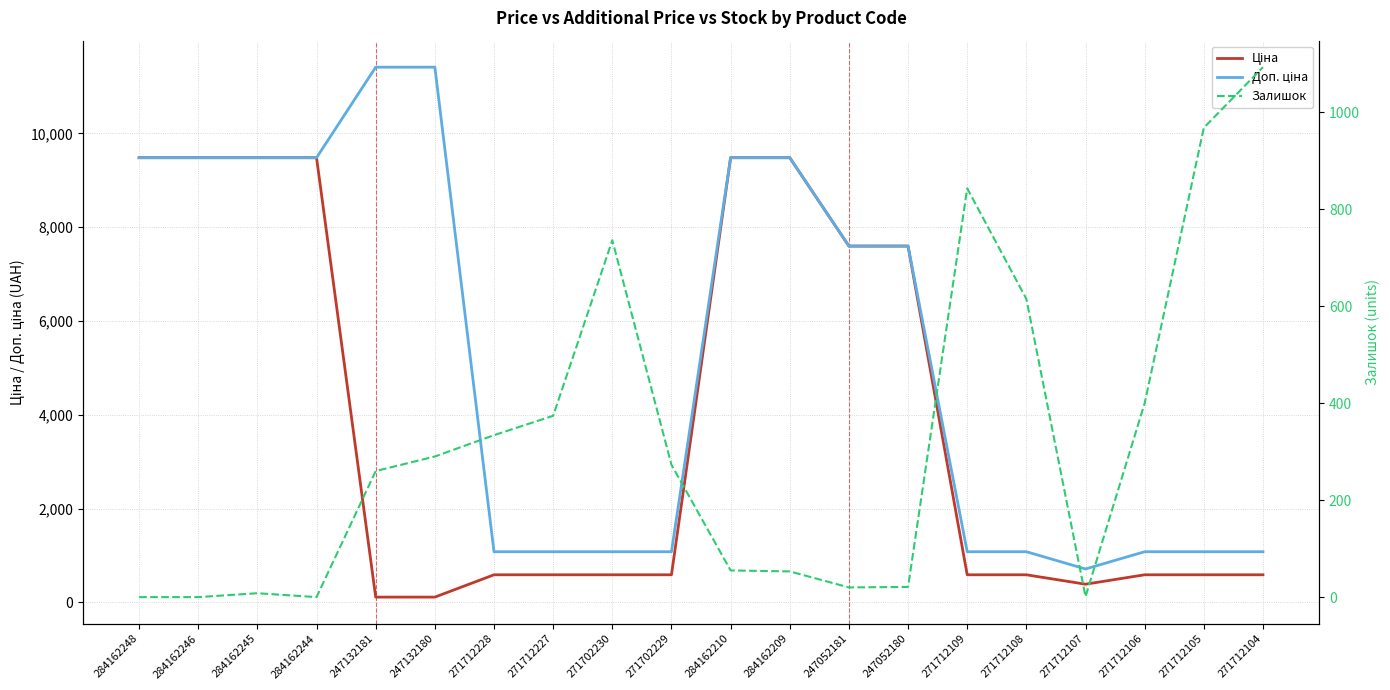

Rank the series by their average value, from highest to lowest.

Доп. ціна, Ціна, Залишок